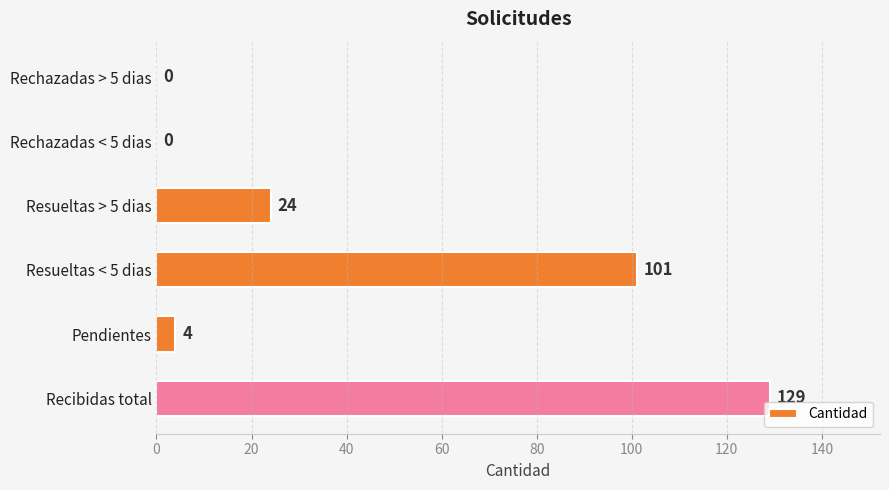

What is the sum of all values?

258